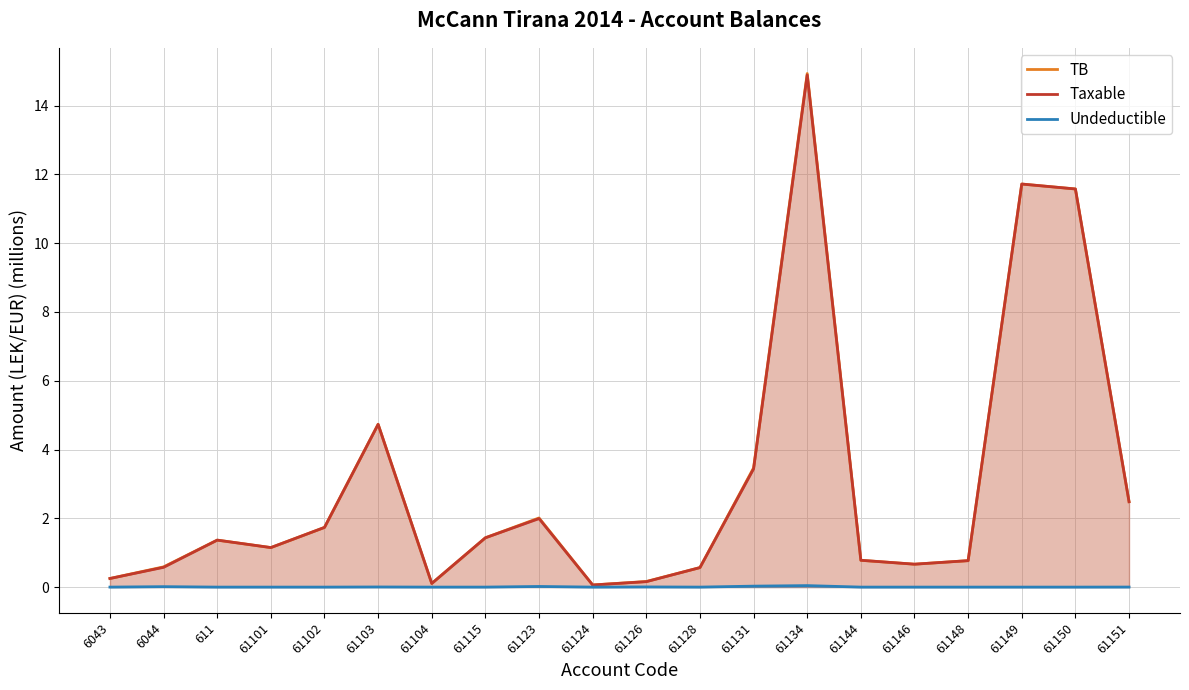

What is the approximate value of Taxable at 61123?

2.0